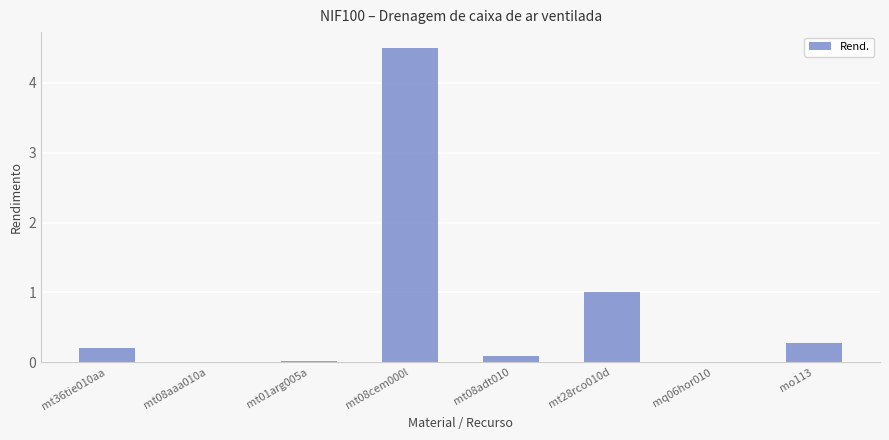

What is the sum of the values at mo113 and mt08adt010?

0.4